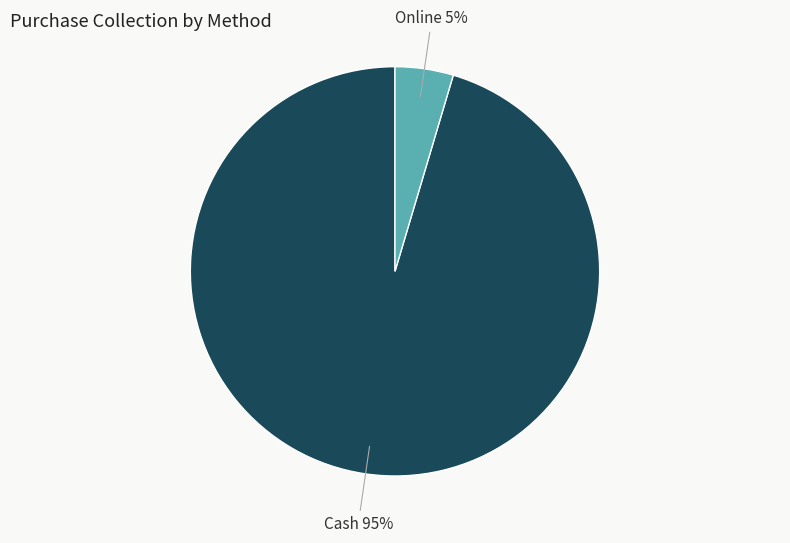

To the nearest percent, what is the average slice percentage?

50%